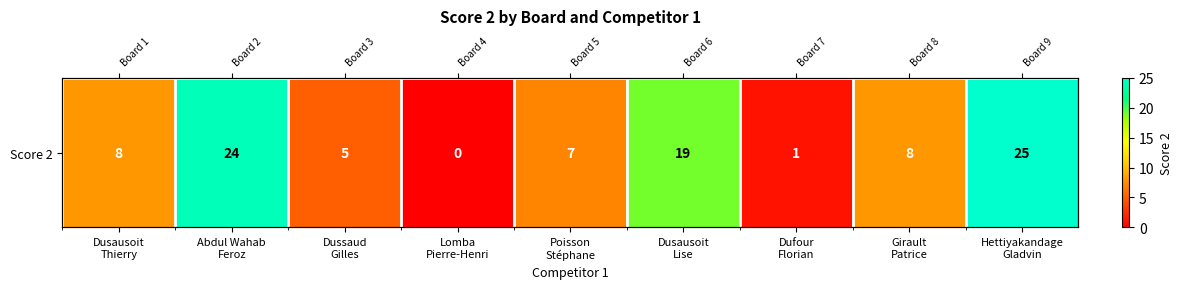

Reading right to left, what are all the values shown in this chart?

25	8	1	19	7	0	5	24	8